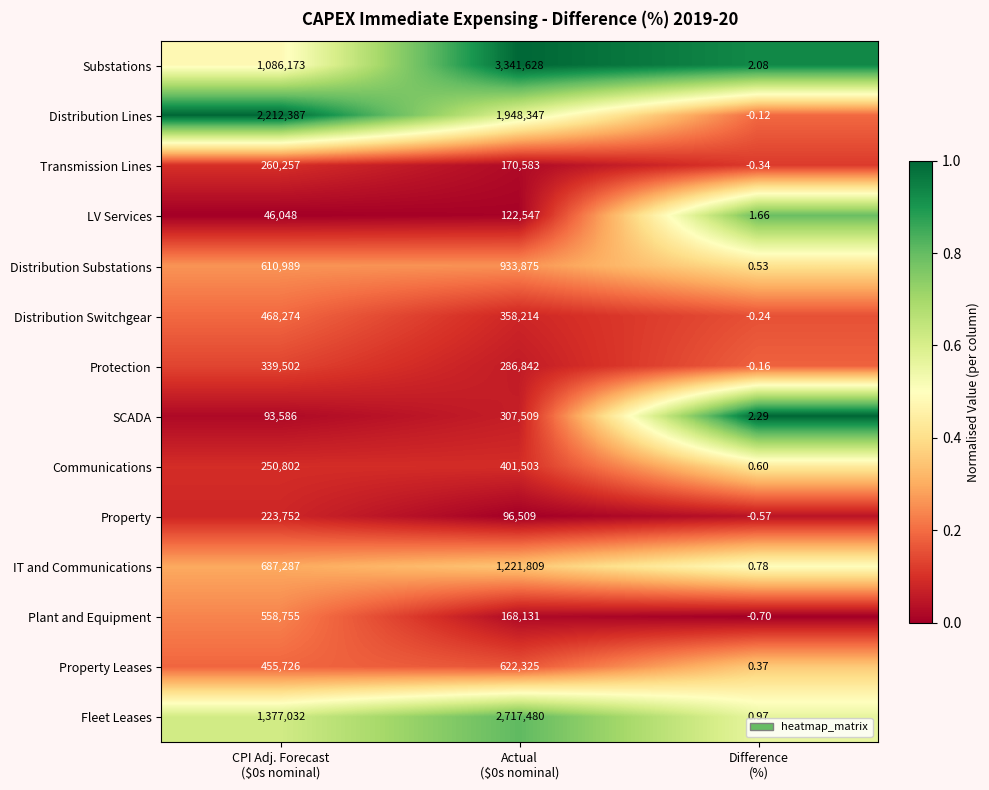

Rank the series by their maximum value, from highest to lowest.

Substations, Fleet Leases, Distribution Lines, IT and Communications, Distribution Substations, Property Leases, Plant and Equipment, Distribution Switchgear, Communications, Protection, SCADA, Transmission Lines, Property, LV Services